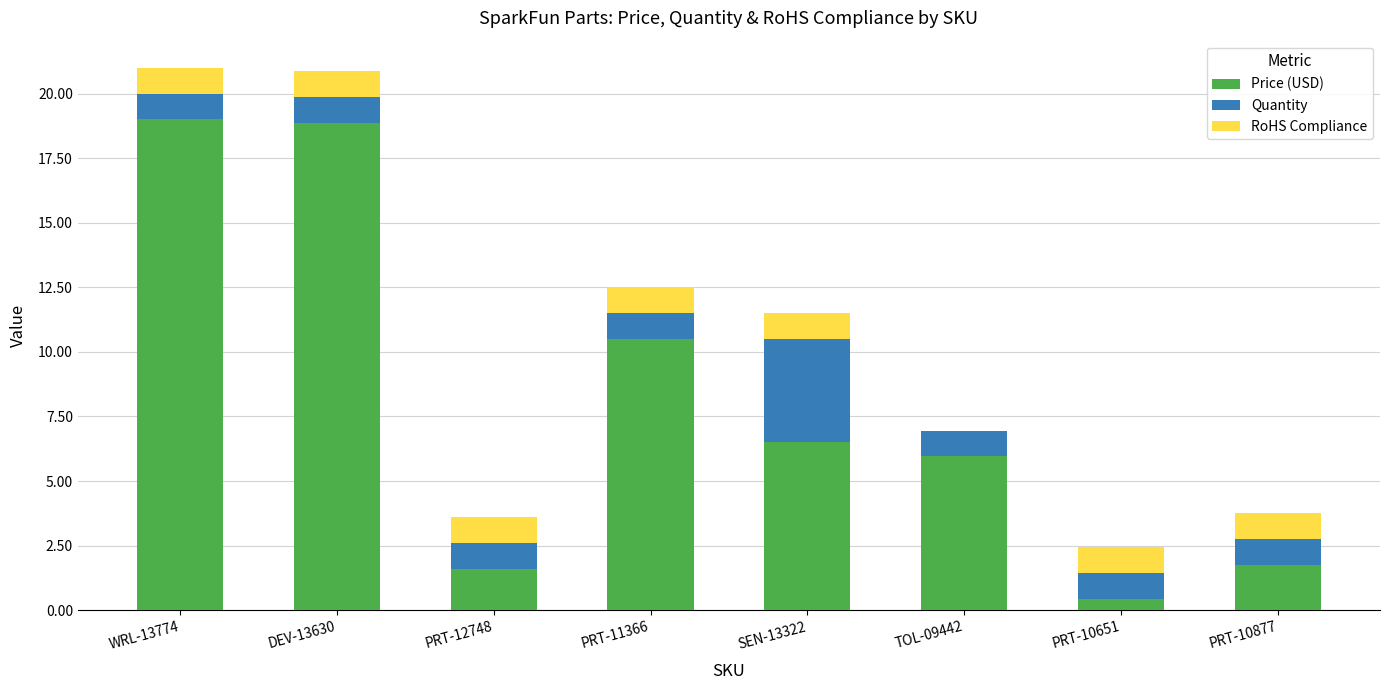

Are the bars grouped side by side (vs. stacked)?

No